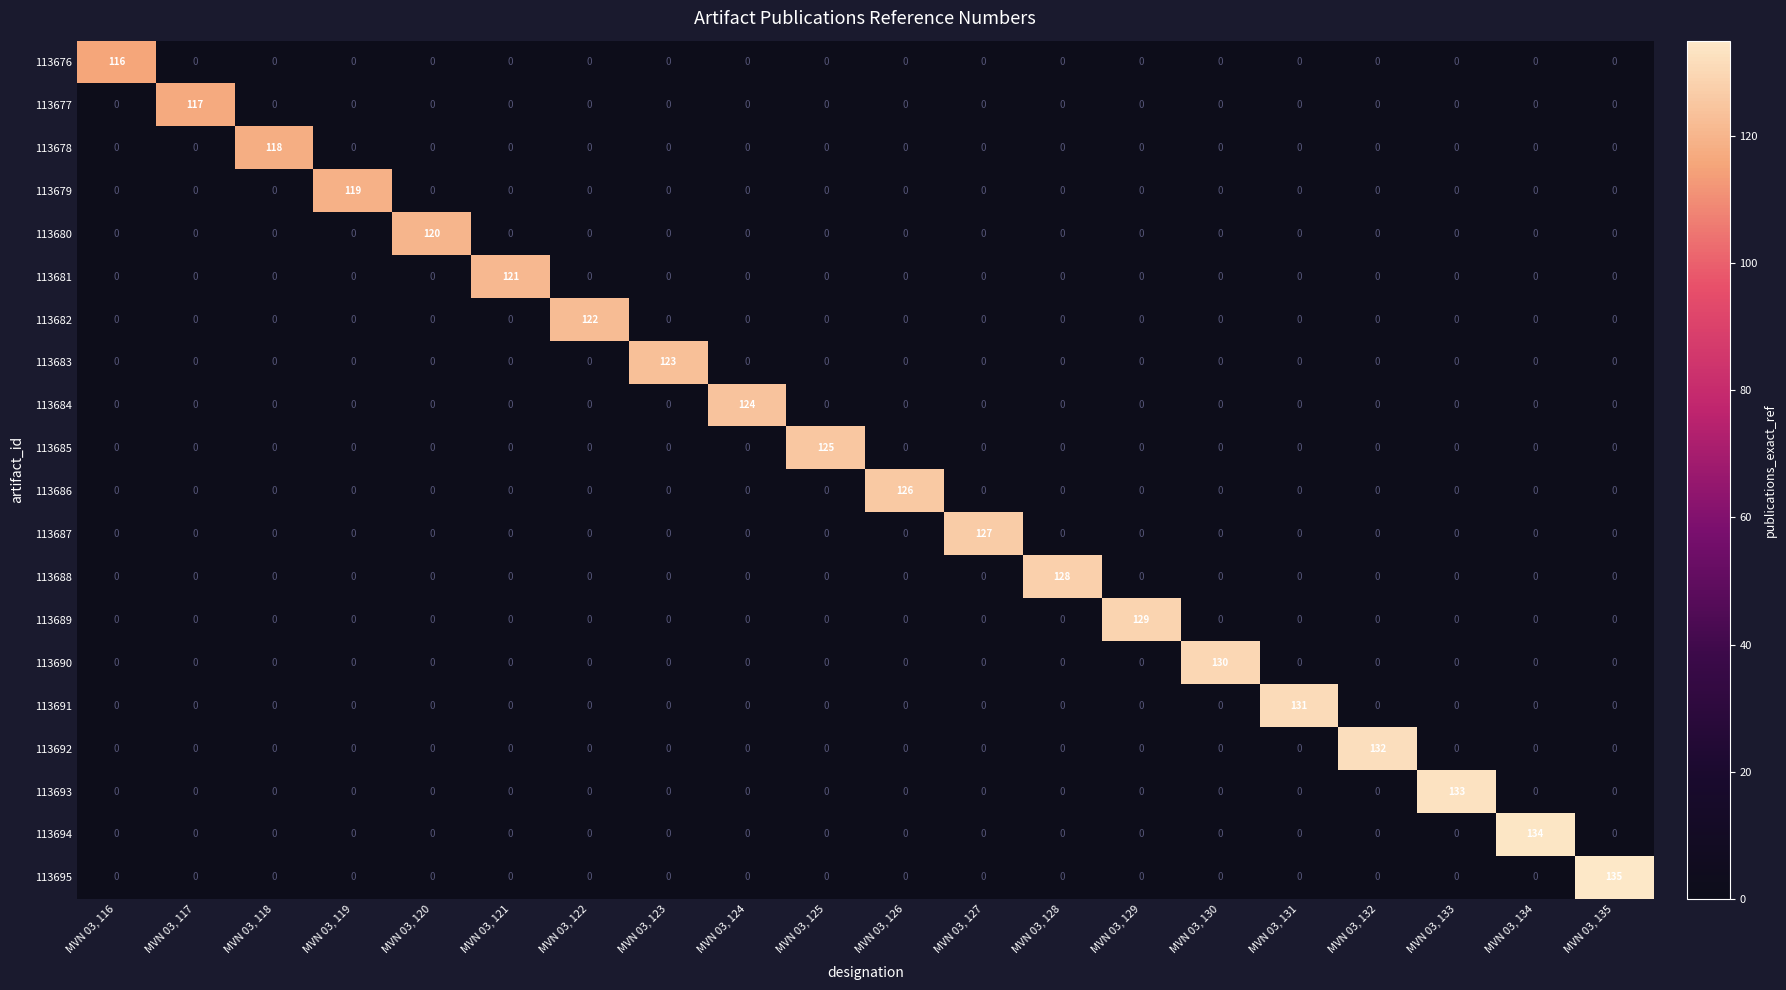

Count the number of categories in the chart.

20